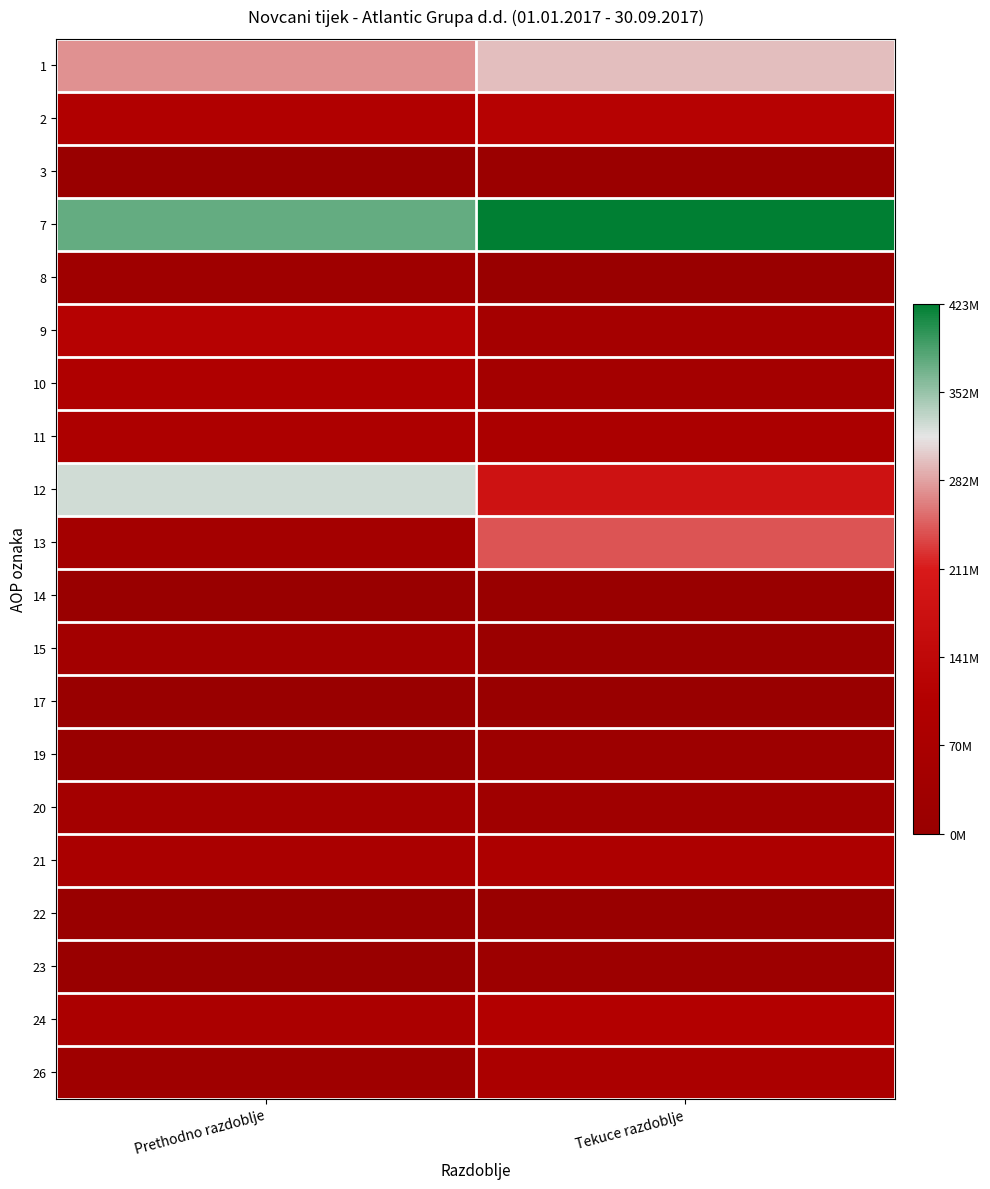

Reading left to right, extract all data points from this chart.

1: Prethodno razdoblje=273800764	Tekuce razdoblje=295938822
2: Prethodno razdoblje=102544209	Tekuce razdoblje=116591118
3: Prethodno razdoblje=0	Tekuce razdoblje=10504548
7: Prethodno razdoblje=376344973	Tekuce razdoblje=423034488
8: Prethodno razdoblje=28635018	Tekuce razdoblje=0
9: Prethodno razdoblje=116776233	Tekuce razdoblje=54220386
10: Prethodno razdoblje=94761585	Tekuce razdoblje=48783176
11: Prethodno razdoblje=86708598	Tekuce razdoblje=77849087
12: Prethodno razdoblje=326881434	Tekuce razdoblje=180852649
13: Prethodno razdoblje=49463539	Tekuce razdoblje=242181839
14: Prethodno razdoblje=0	Tekuce razdoblje=0
15: Prethodno razdoblje=44379524	Tekuce razdoblje=8500349
17: Prethodno razdoblje=2219637	Tekuce razdoblje=3168287
19: Prethodno razdoblje=1942000	Tekuce razdoblje=20047000
20: Prethodno razdoblje=48541161	Tekuce razdoblje=31715636
21: Prethodno razdoblje=73545185	Tekuce razdoblje=86831757
22: Prethodno razdoblje=1122000	Tekuce razdoblje=2207000
23: Prethodno razdoblje=2903726	Tekuce razdoblje=20980000
24: Prethodno razdoblje=77570911	Tekuce razdoblje=110018757
26: Prethodno razdoblje=29029750	Tekuce razdoblje=78303121